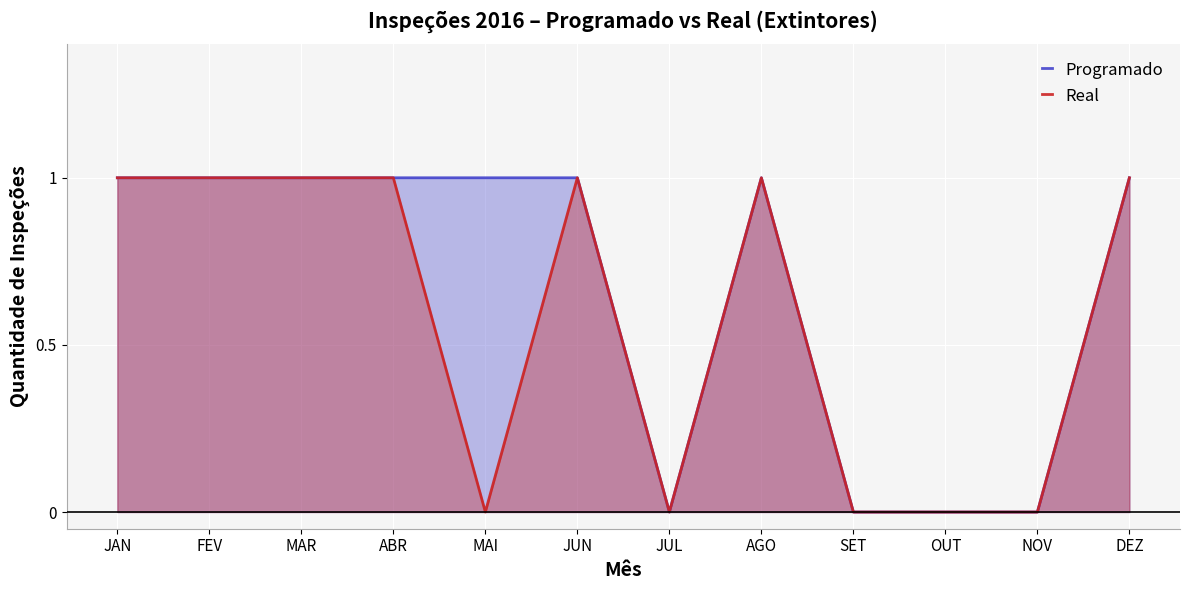

What is the difference between the maximum and minimum values in the Programado series?

1